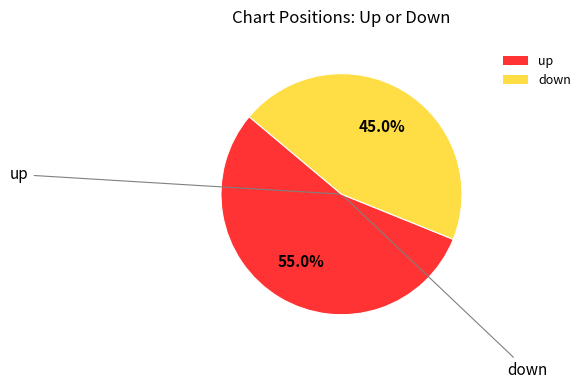

True or false: up accounts for 44% of the total.

False